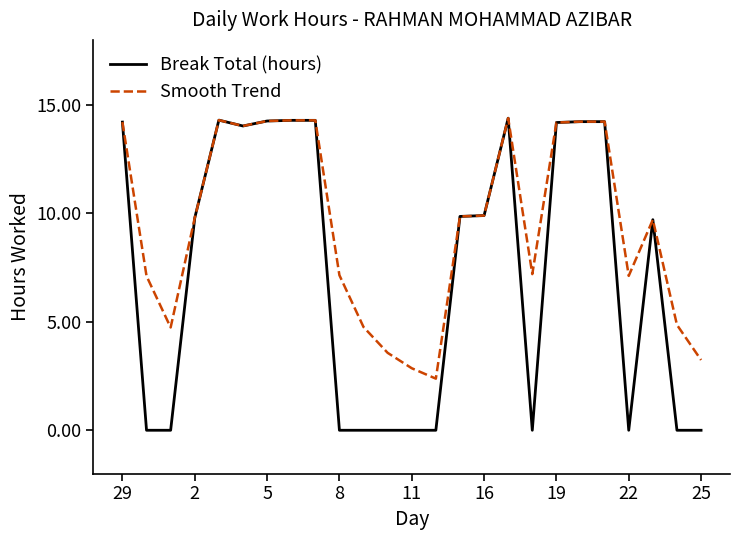

What is the maximum value for Smooth Trend?

14.4